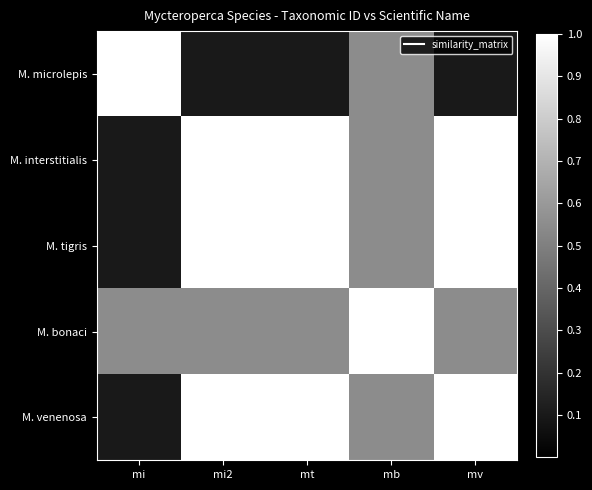

What is the maximum value shown in the chart?

1.0